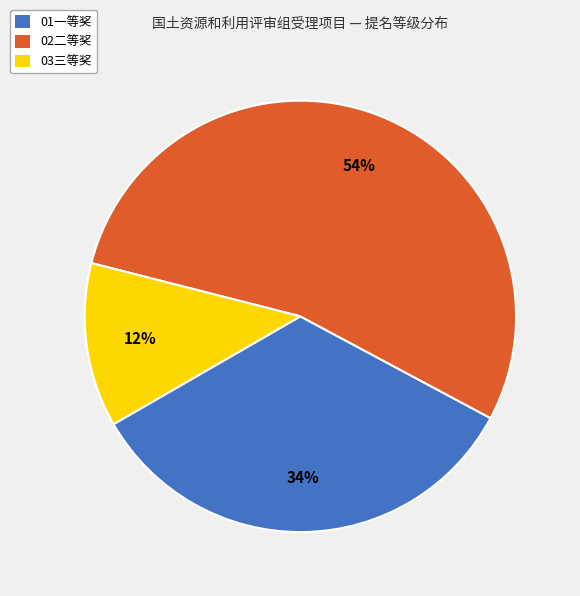

To the nearest percent, what portion does 01一等奖 represent?

34%